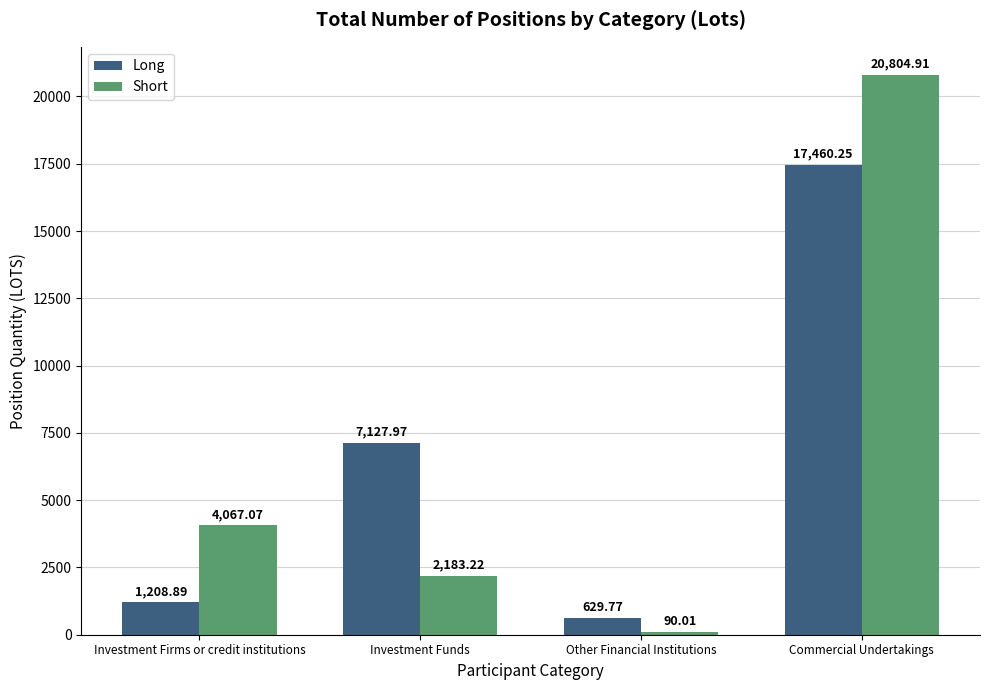

Which series has the widest spread of values?

Short